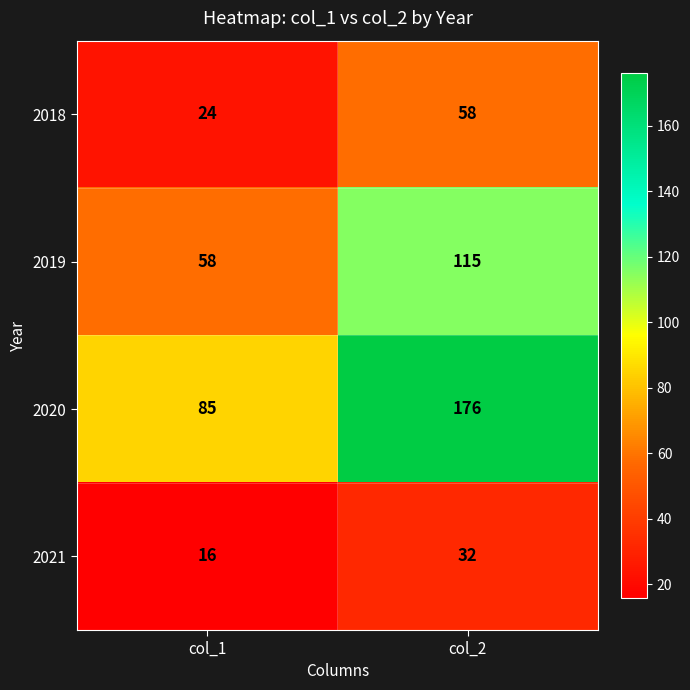

At col_1, list the series in order from largest to smallest.

2020, 2019, 2018, 2021